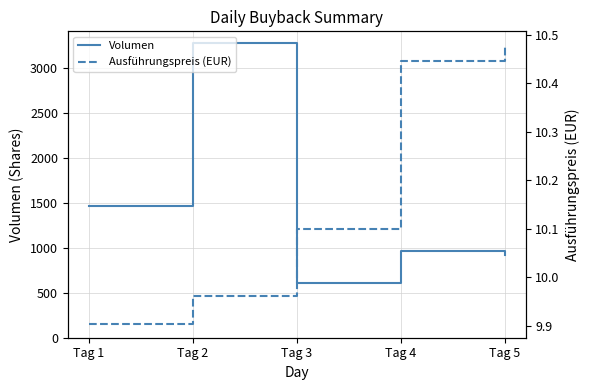

Which has a higher value, Tag 3 or Tag 1?

Tag 1